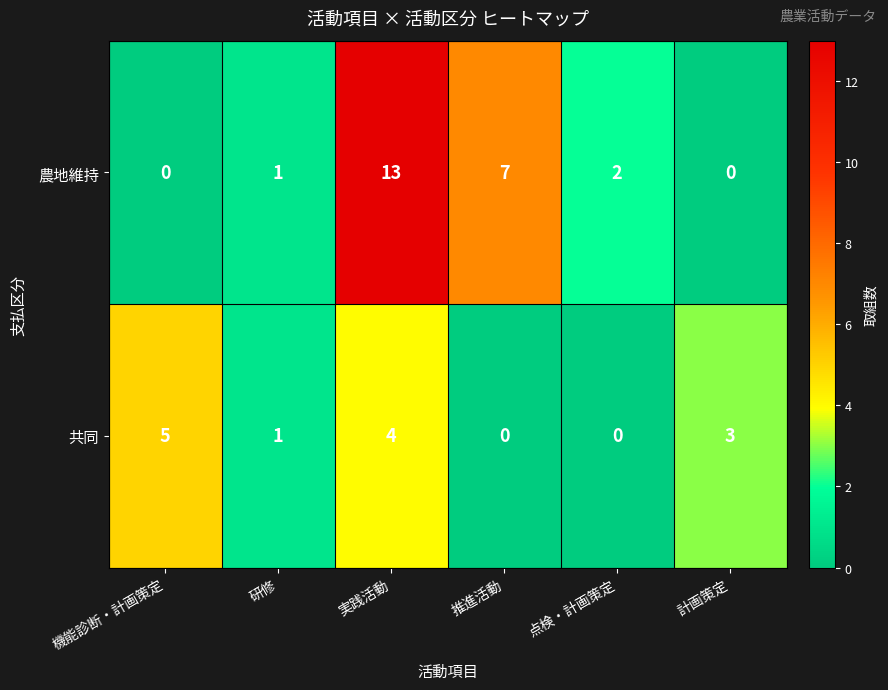

The value of 共同 at 実践活動 is 4. True or false?

True